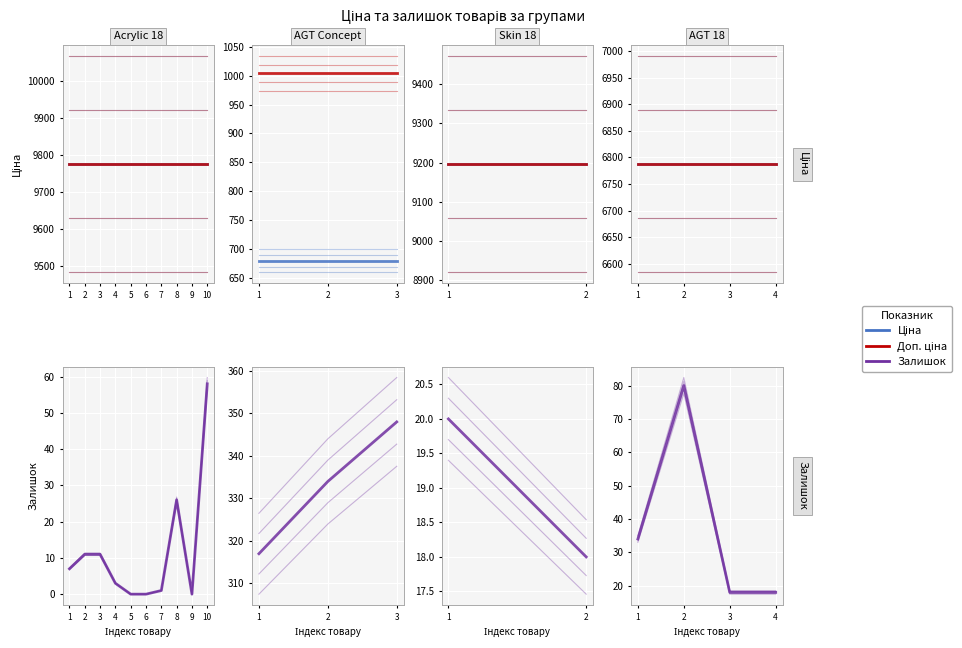

True or false: Доп. ціна and Ціна intersect in this chart.

False